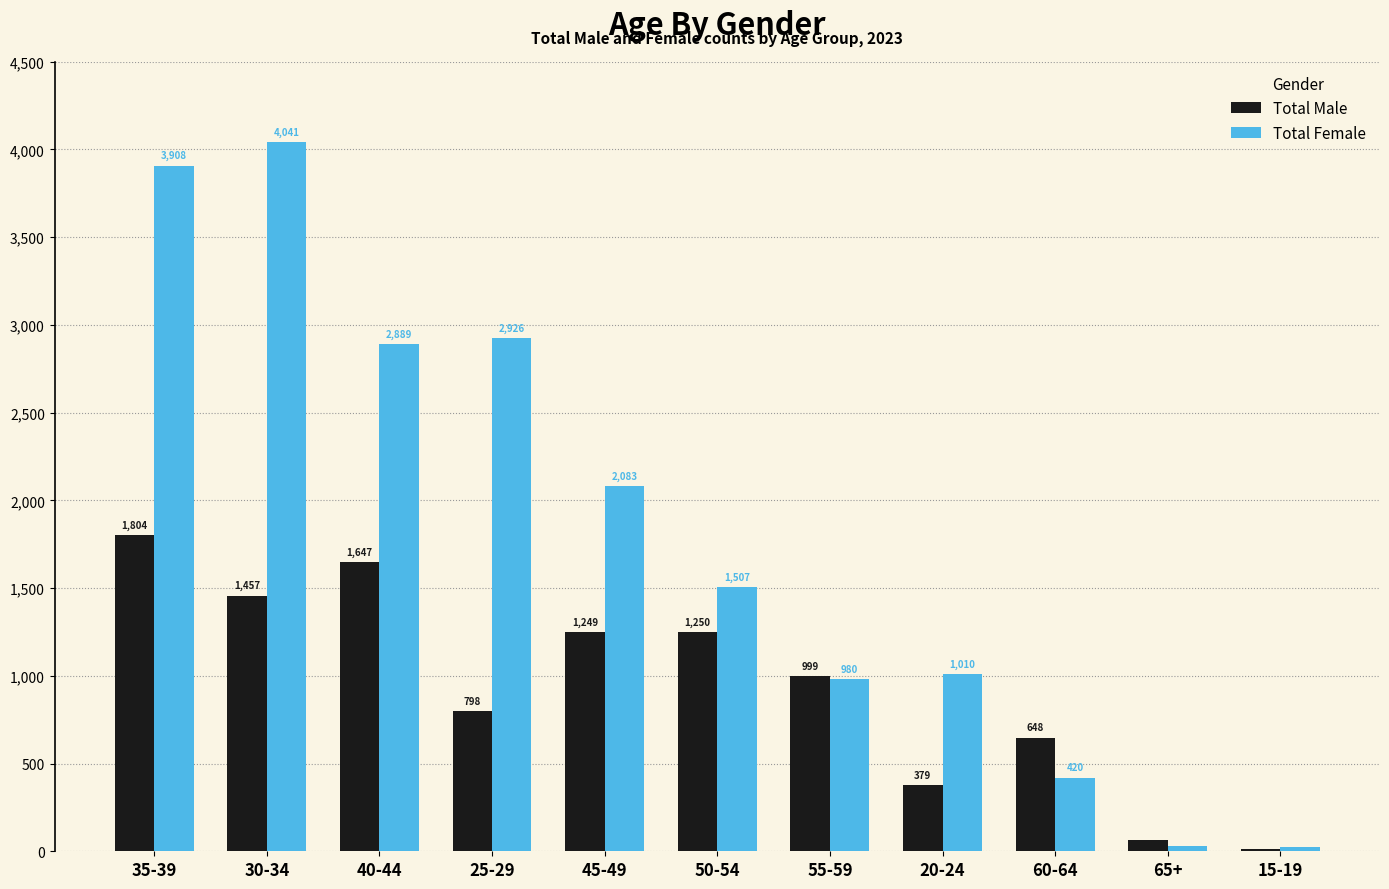

Is the value of Total Female at 65+ greater than the value of Total Male at 45-49?

No